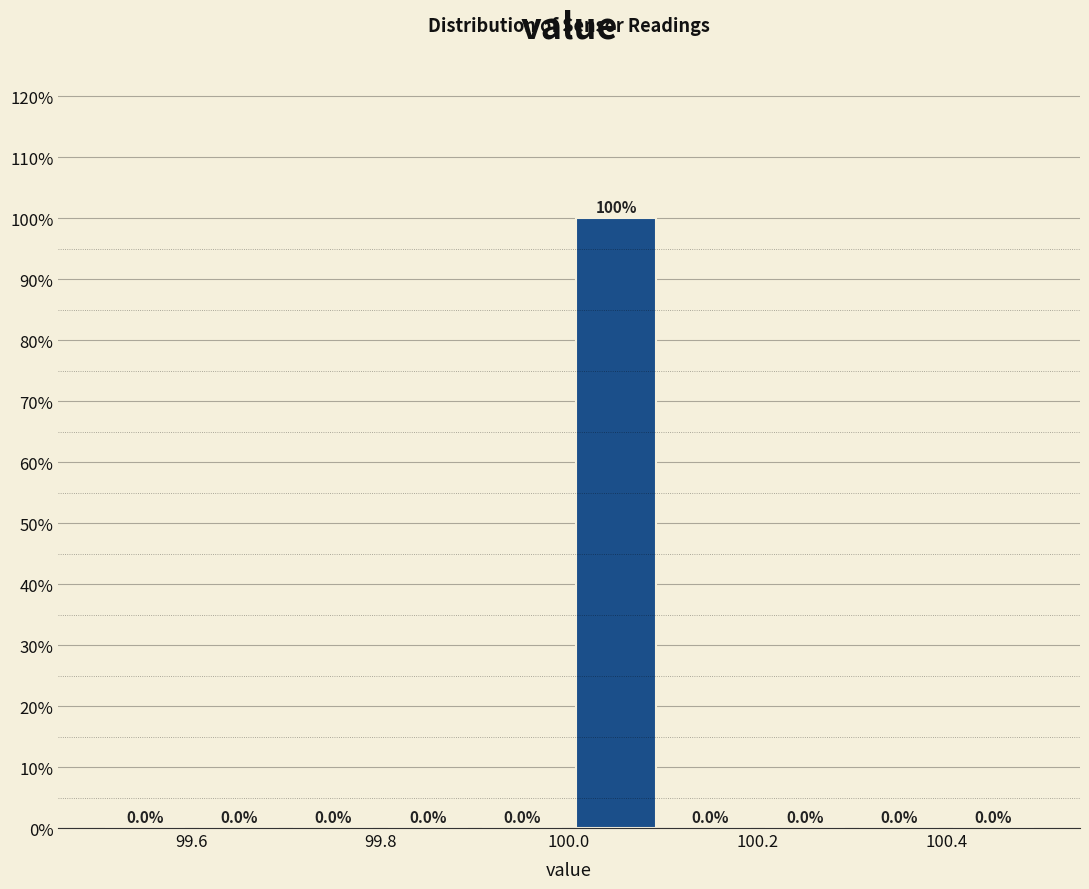

Over which range of the x-axis is the bar tallest?

100.0 to 100.1